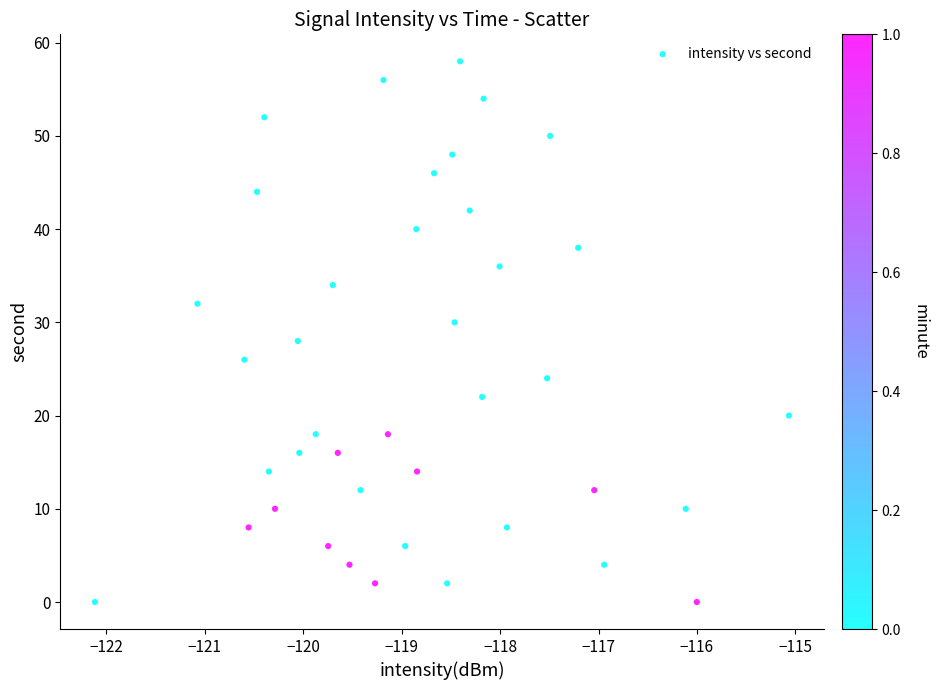

What is the range of Y values (max minus min)?

58